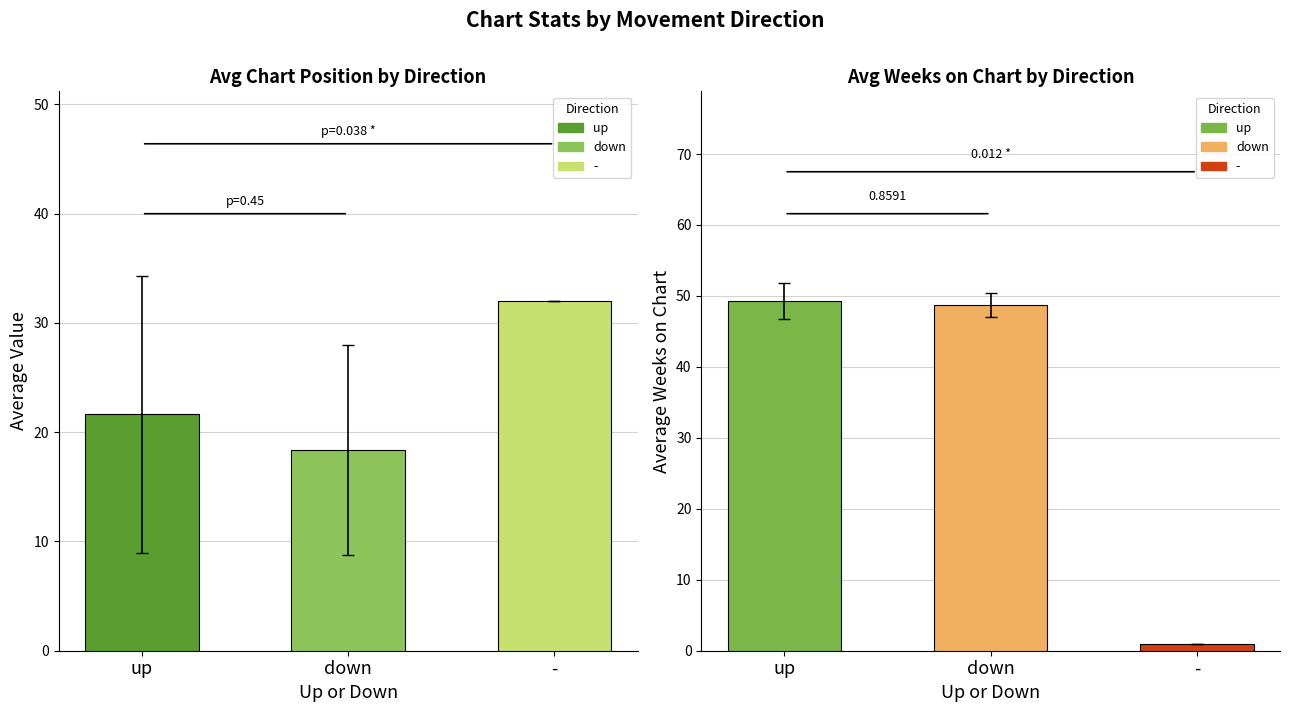

How many data points does each series have?

3